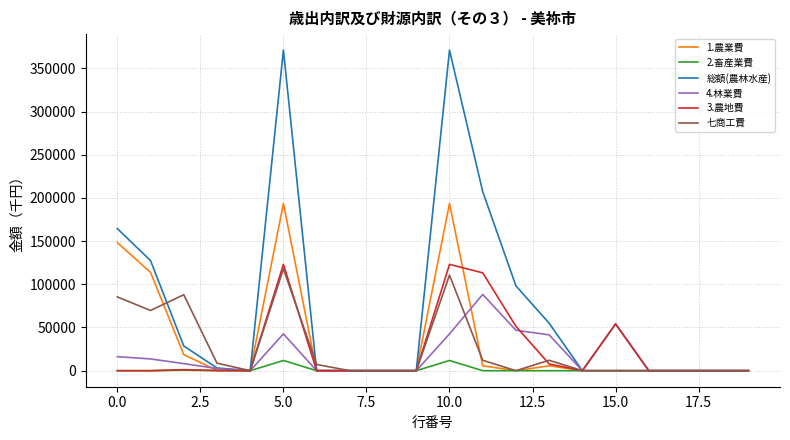

Which series has the widest spread of values?

総額(農林水産)